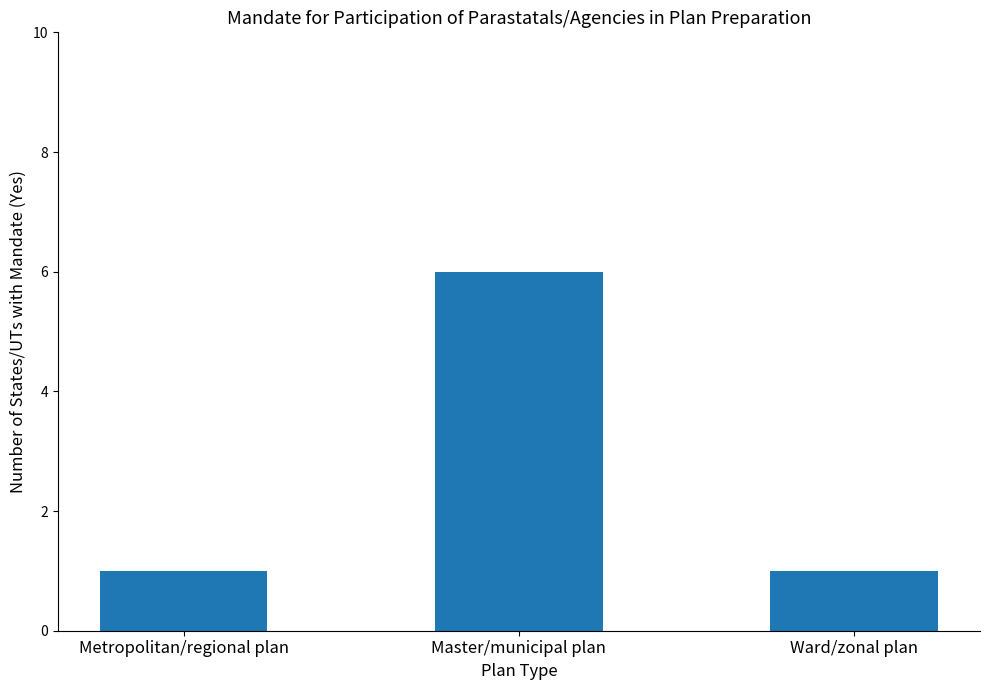

Reading left to right, what are all the values shown in this chart?

Metropolitan/regional plan=1	Master/municipal plan=6	Ward/zonal plan=1